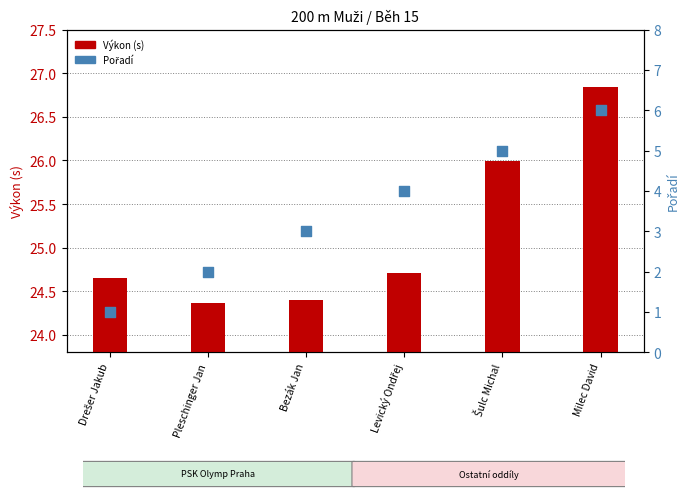

Which series contains the lowest Y value?

Pořadí